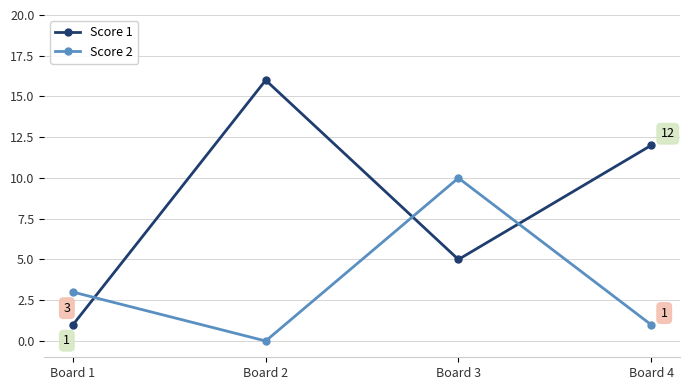

Rank the series by their maximum value, from highest to lowest.

Score 1, Score 2